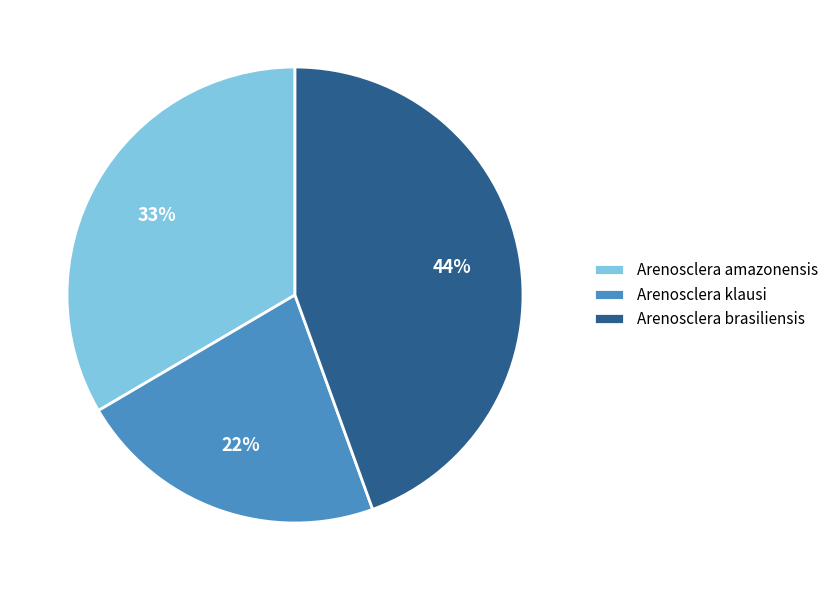

To the nearest percent, what portion does Arenosclera klausi represent?

22%